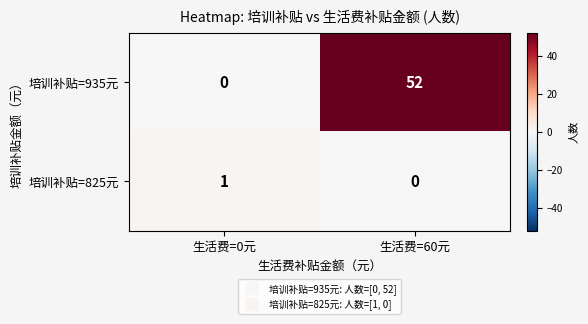

Between 生活费=0元 and 生活费=60元, which series saw the biggest shift?

培训补贴=935元